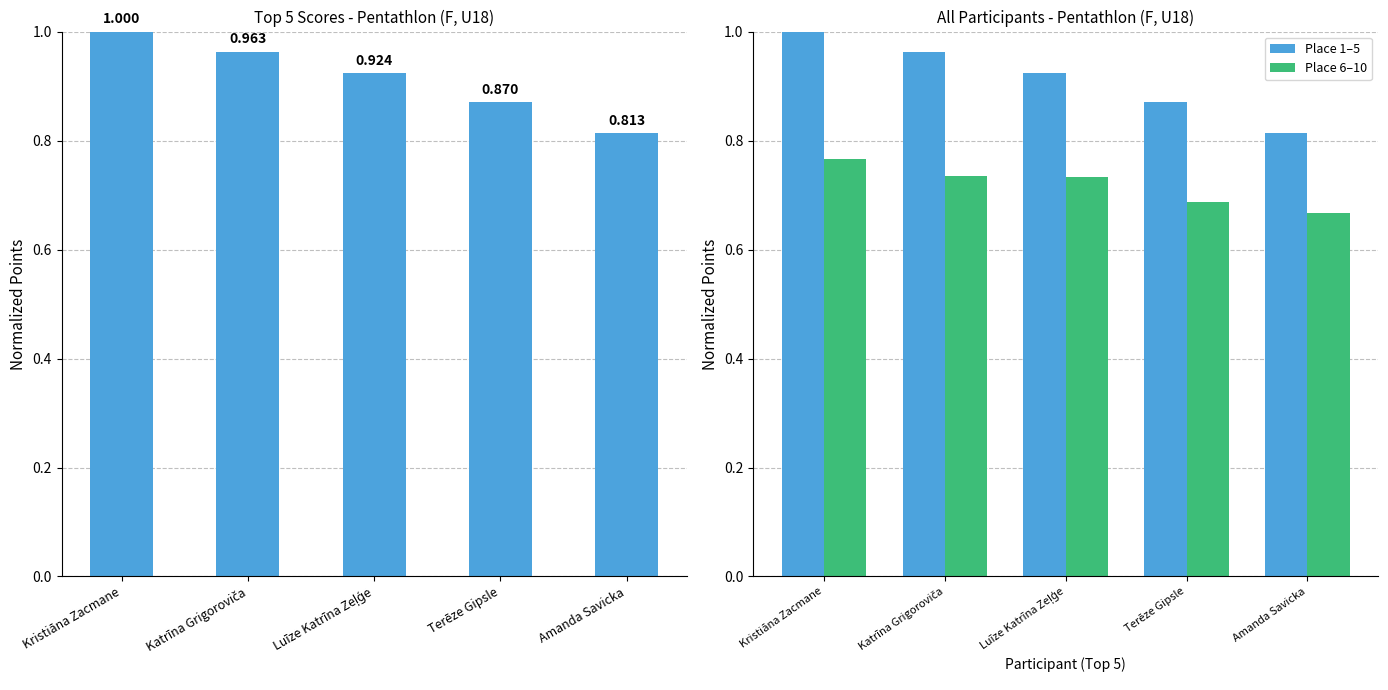

How many bars are there in total?

15